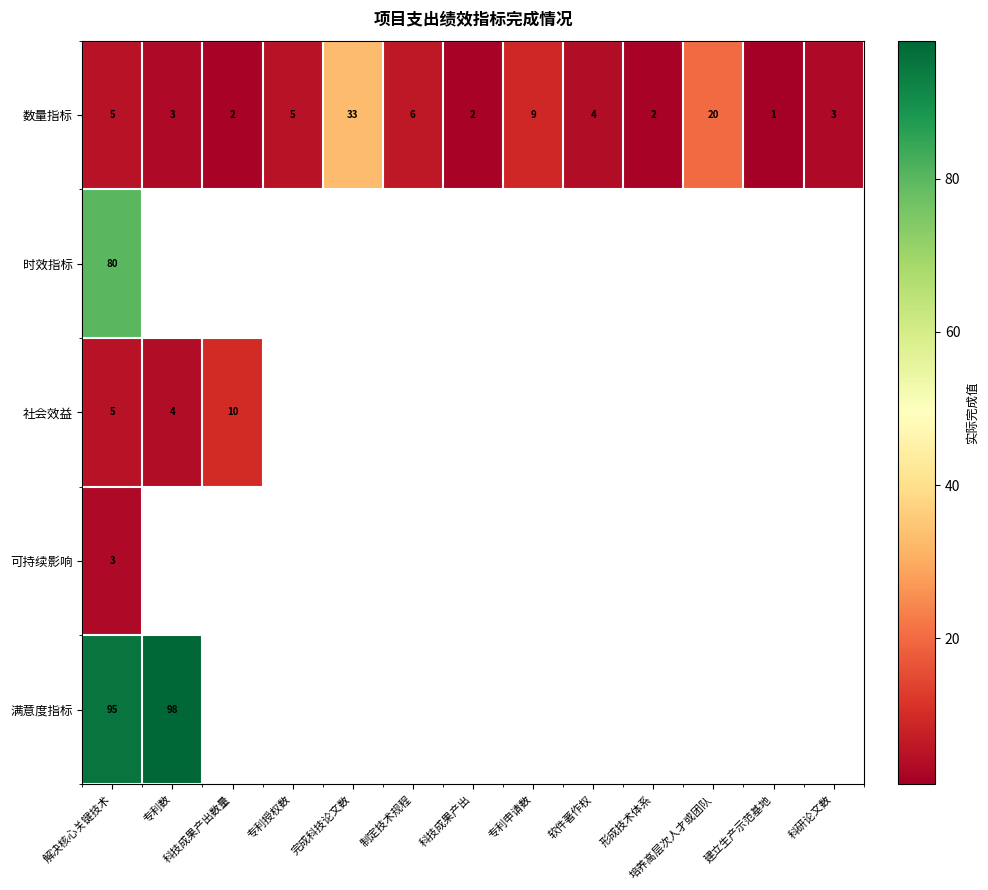

Which label corresponds to the largest value in the chart?

专利数